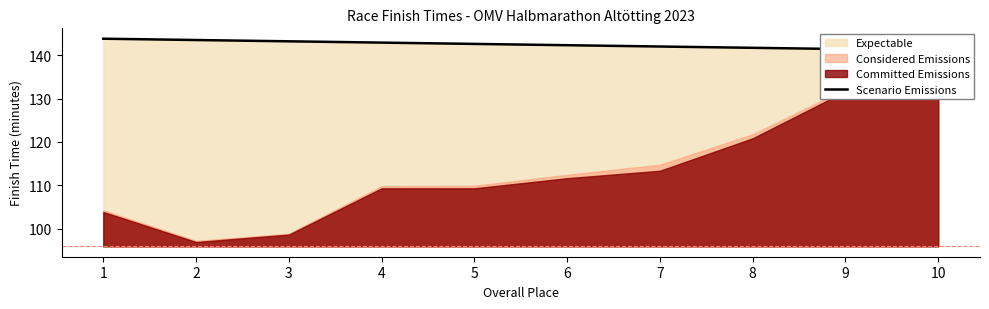

True or false: the data has more than 1 interior local peaks.

False